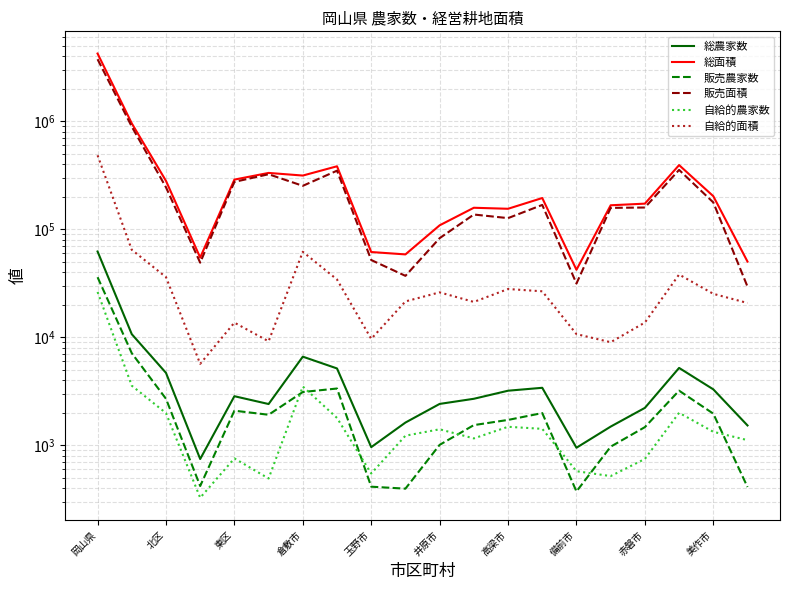

What is the sum of the 自給的農家数 values at 16 and 15?

1267